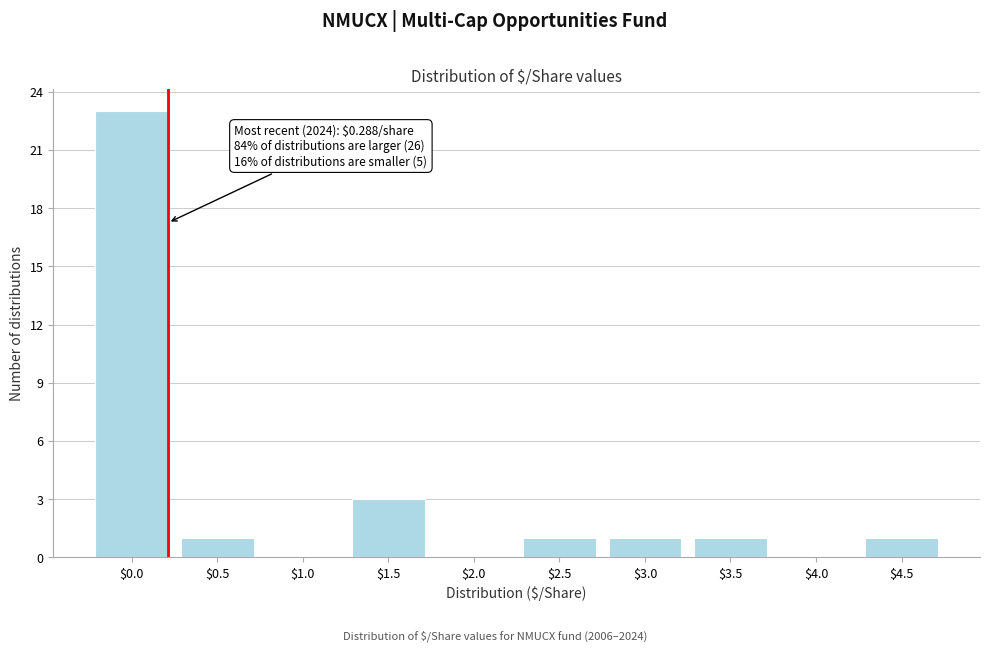

Which category has the highest value across all series?

$0.0